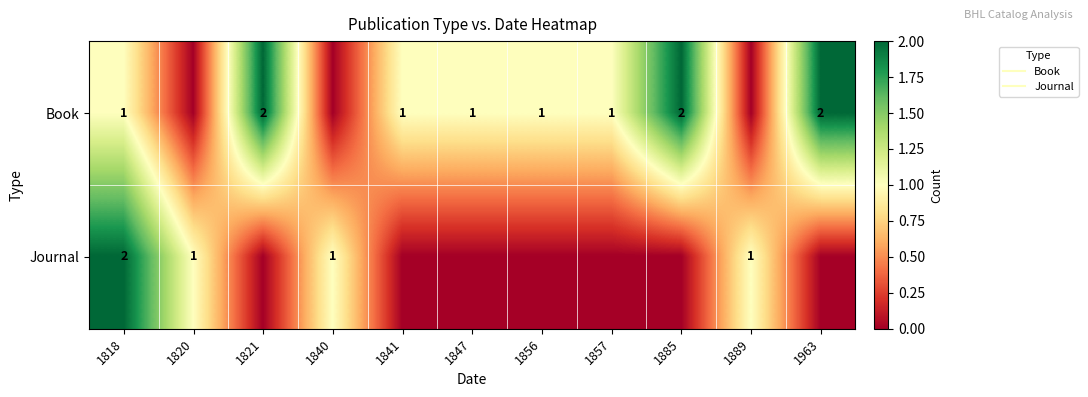

What is the total value across all series at 1889?

1